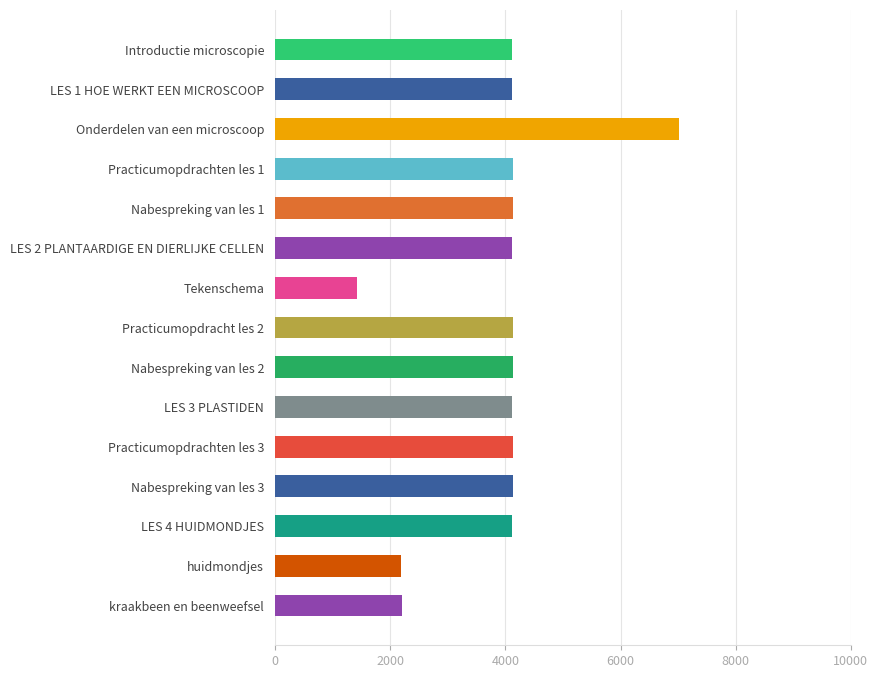

Is it true that the value at LES 3 PLASTIDEN is 2179?

False